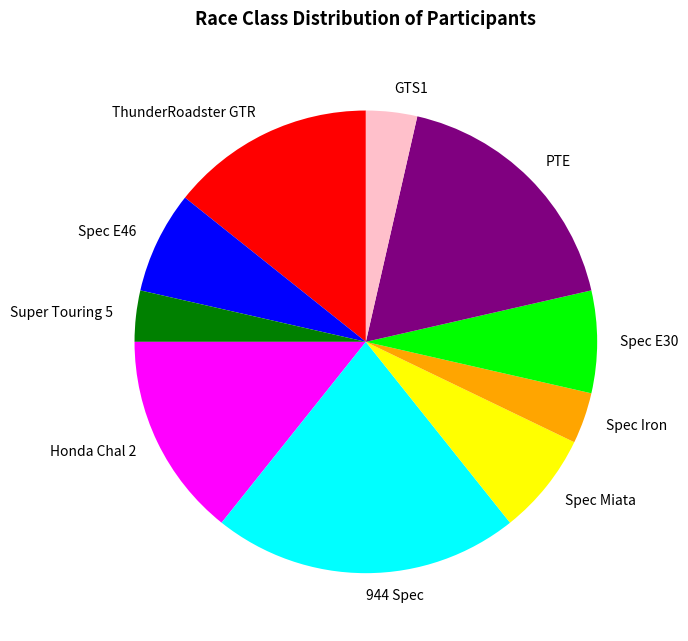

Which slice is the largest?

944 Spec